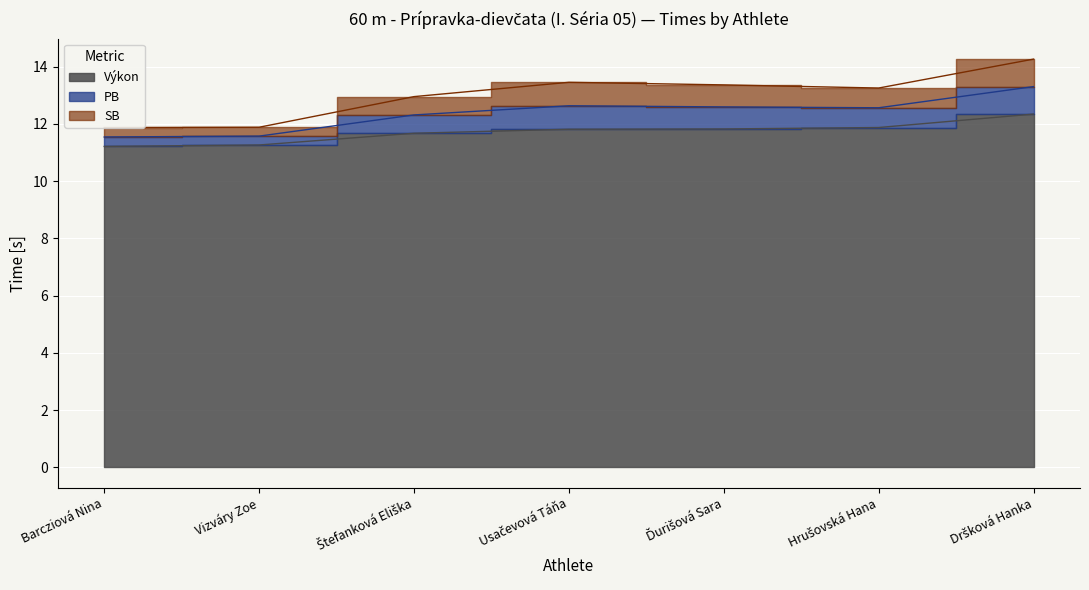

What position from the left is Štefanková Eliška?

3